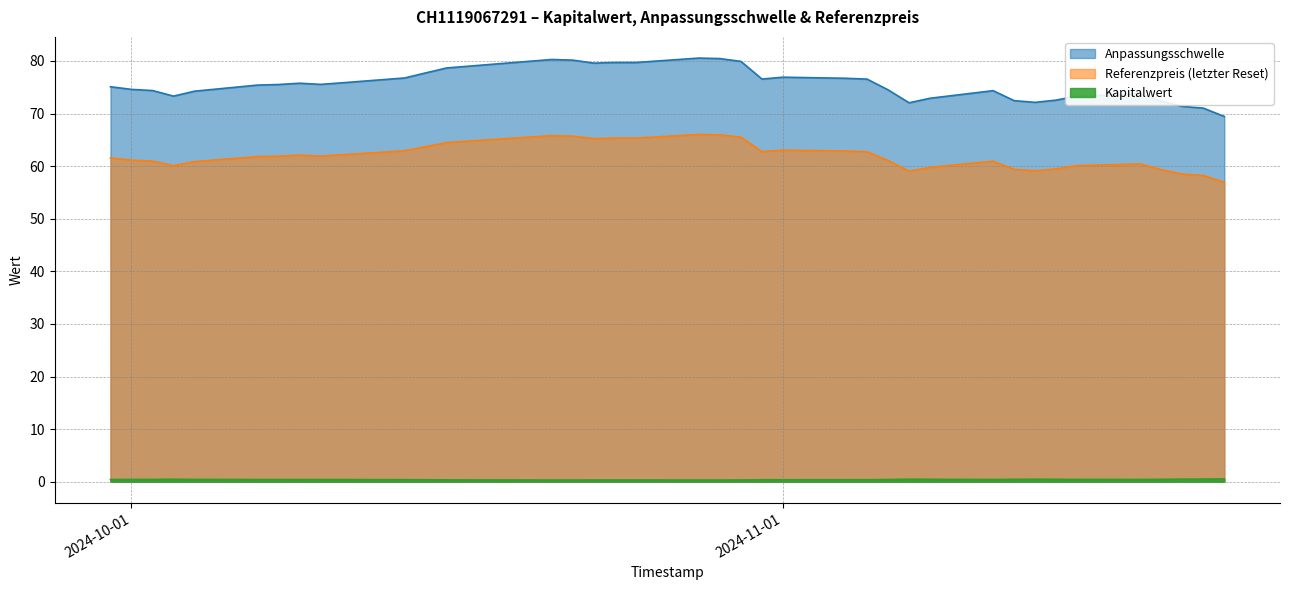

What is the difference between the maximum and minimum values in the Kapitalwert series?

0.2